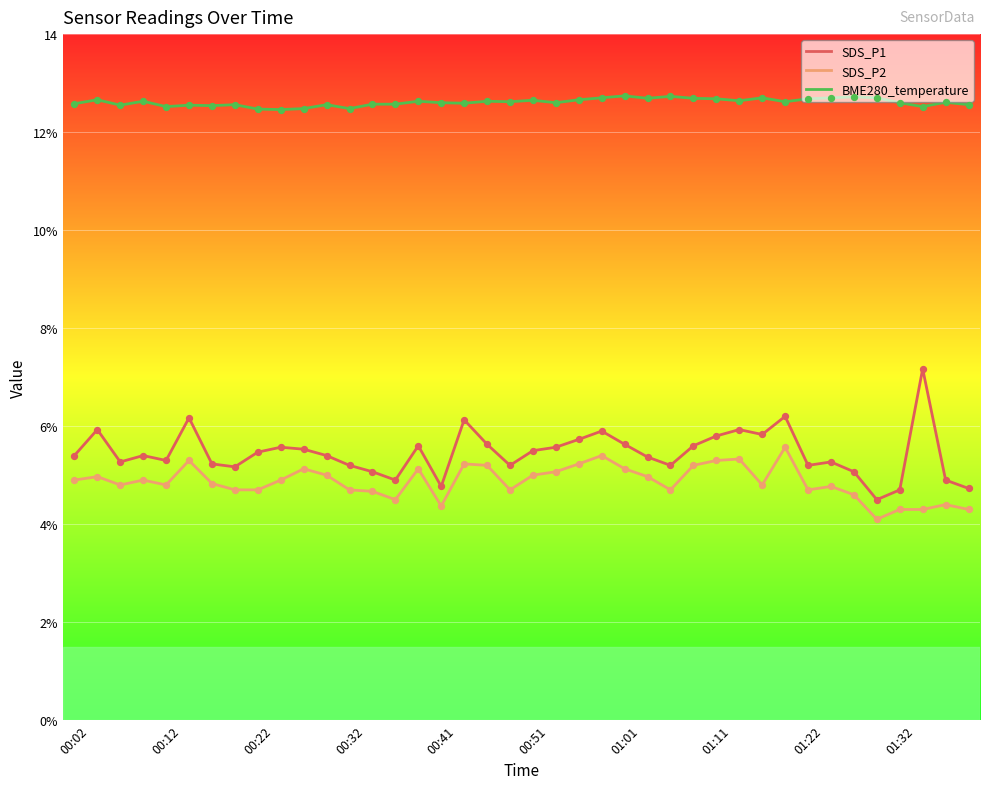

Which series has the largest total across all categories?

BME280_temperature